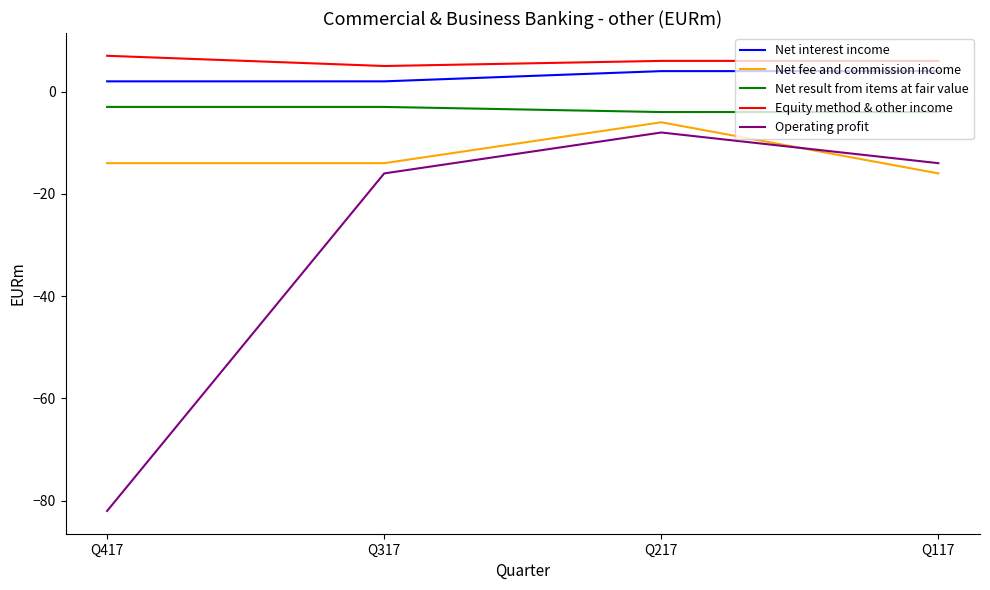

True or false: Operating profit and Net result from items at fair value cross at least once.

False